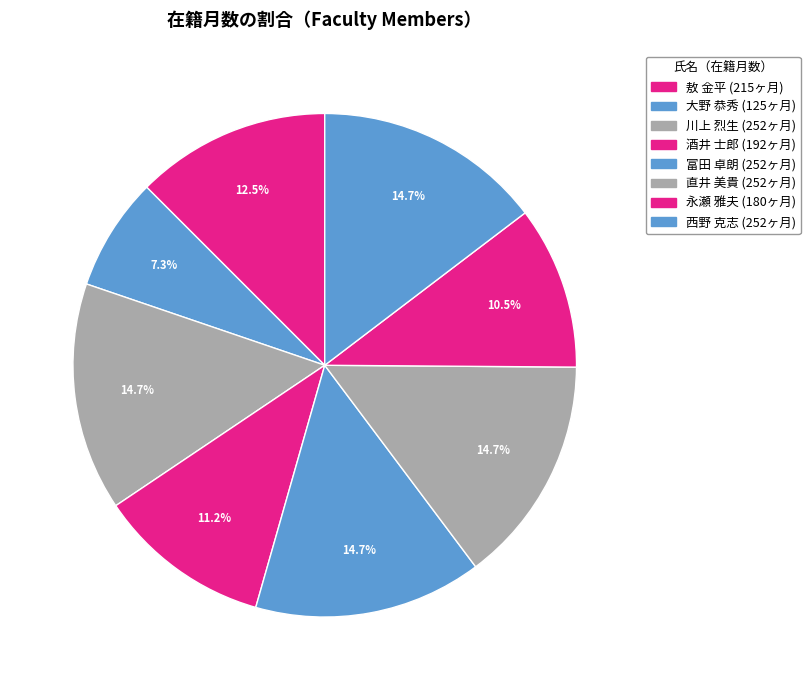

Is there any slice that represents more than half of the pie?

No